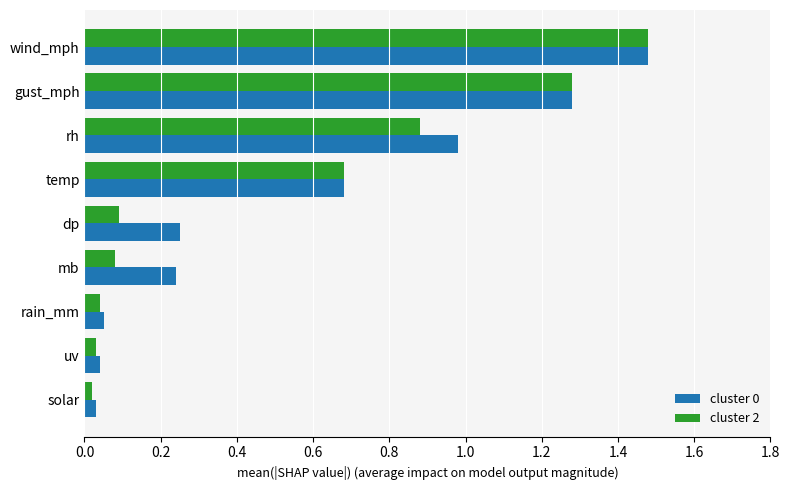

Is the value of cluster 2 at rh greater than the value of cluster 0 at temp?

Yes